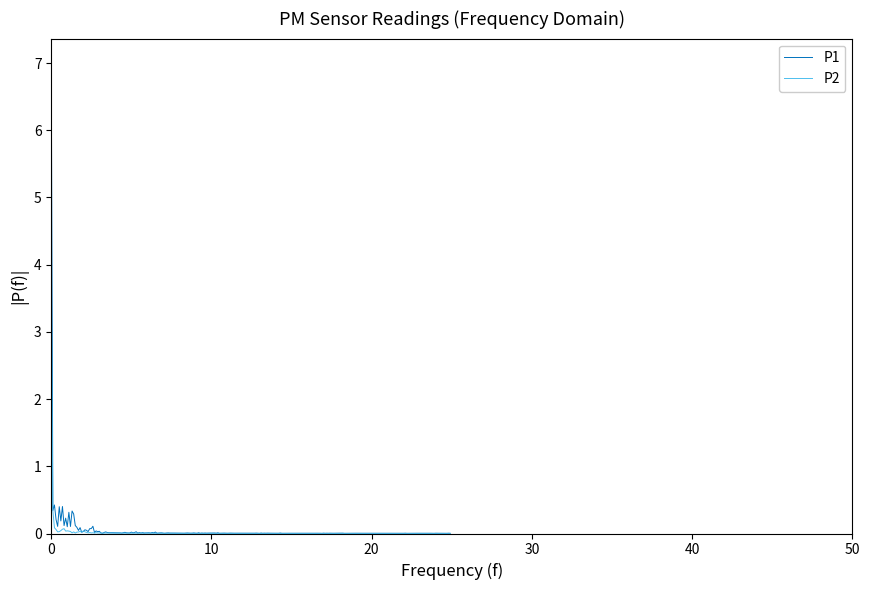

Which series has the widest spread of values?

P1